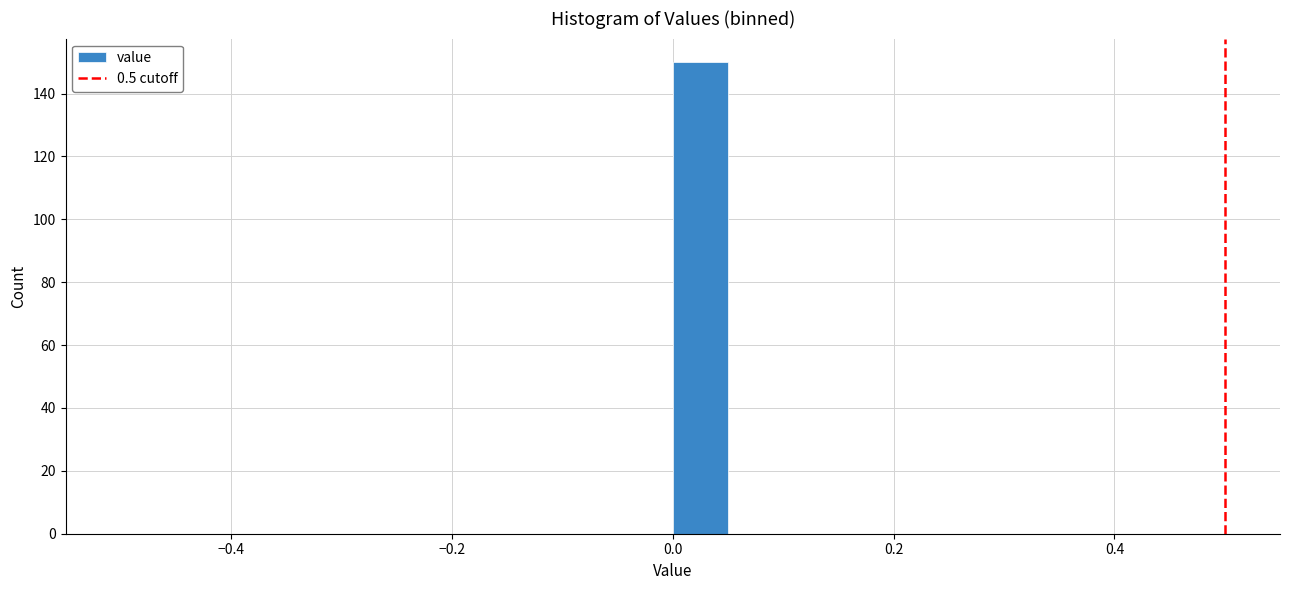

Around what value on the x-axis is the tallest bar? Give the approximate position of its centre, as read against the axis.

0.02